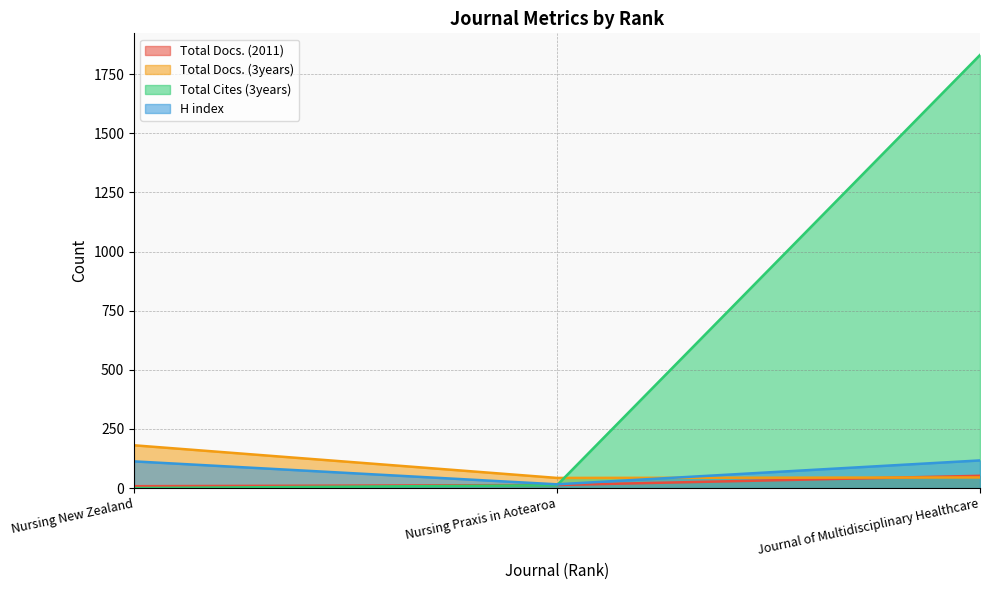

At which label does Total Docs. (3years) first exceed 45?

Nursing New Zealand